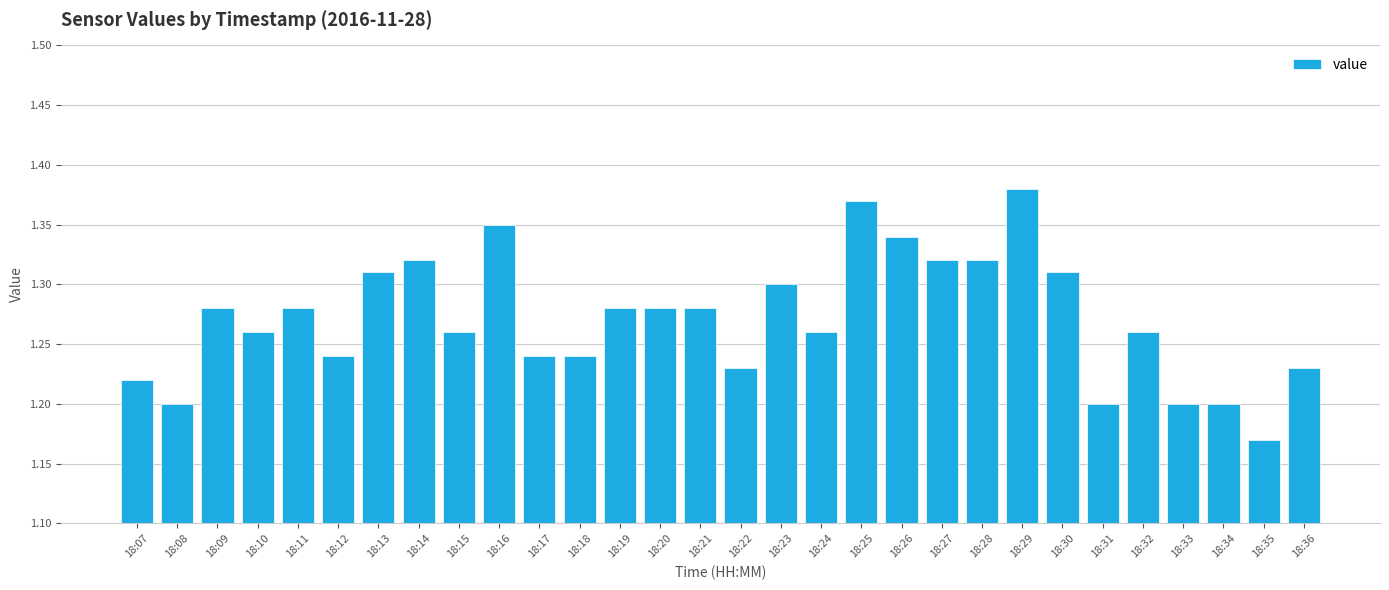

What is the ratio of the value at 18:30 to the value at 18:31?

1.1